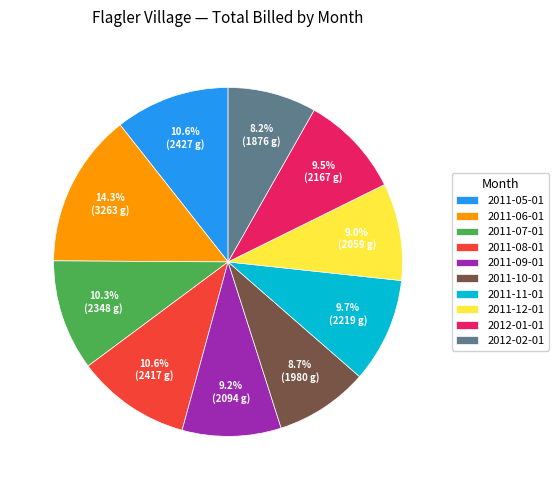

Is there any slice that represents more than half of the pie?

No